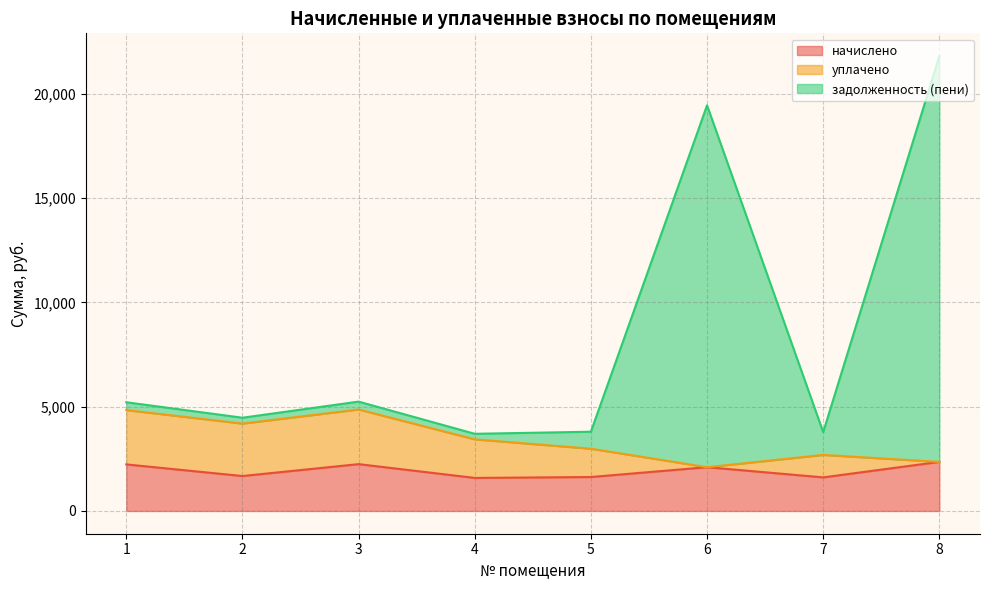

At how many categories does at least one series exceed 18900?

2